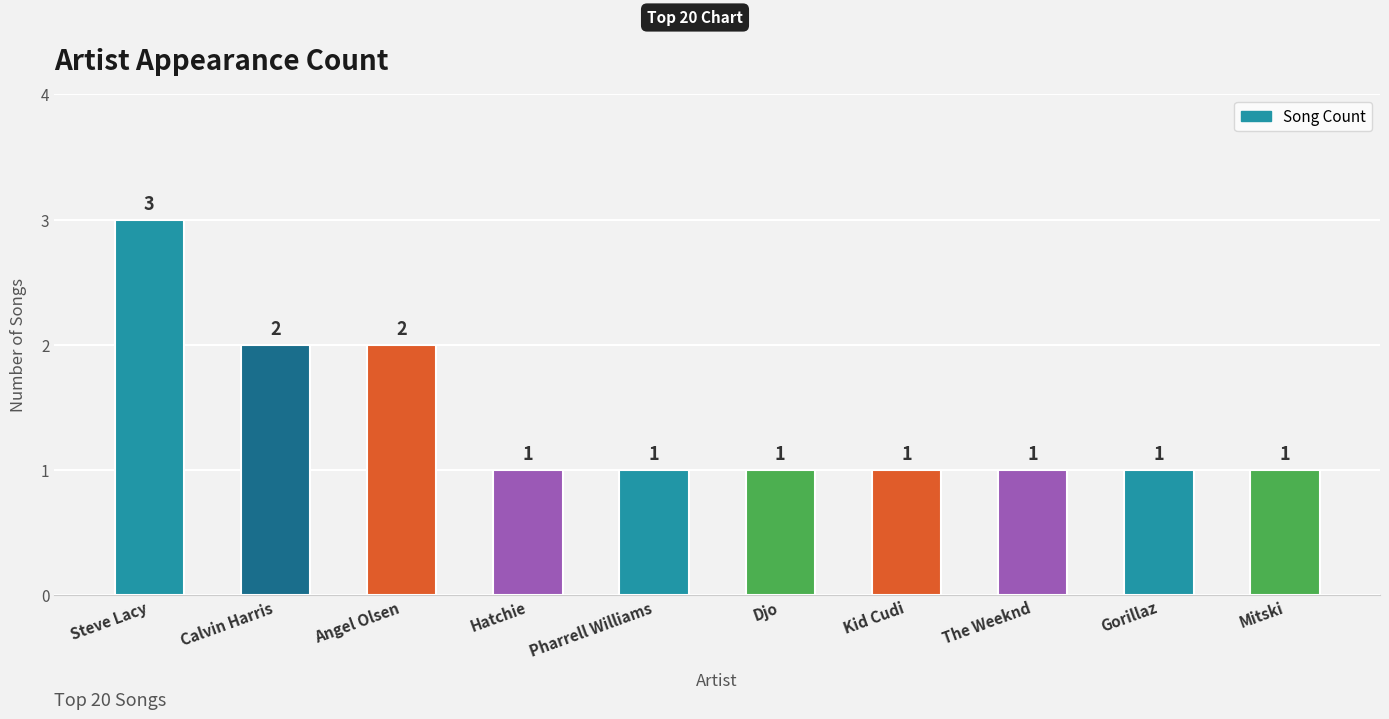

What is the difference between the maximum and second lowest values?

2